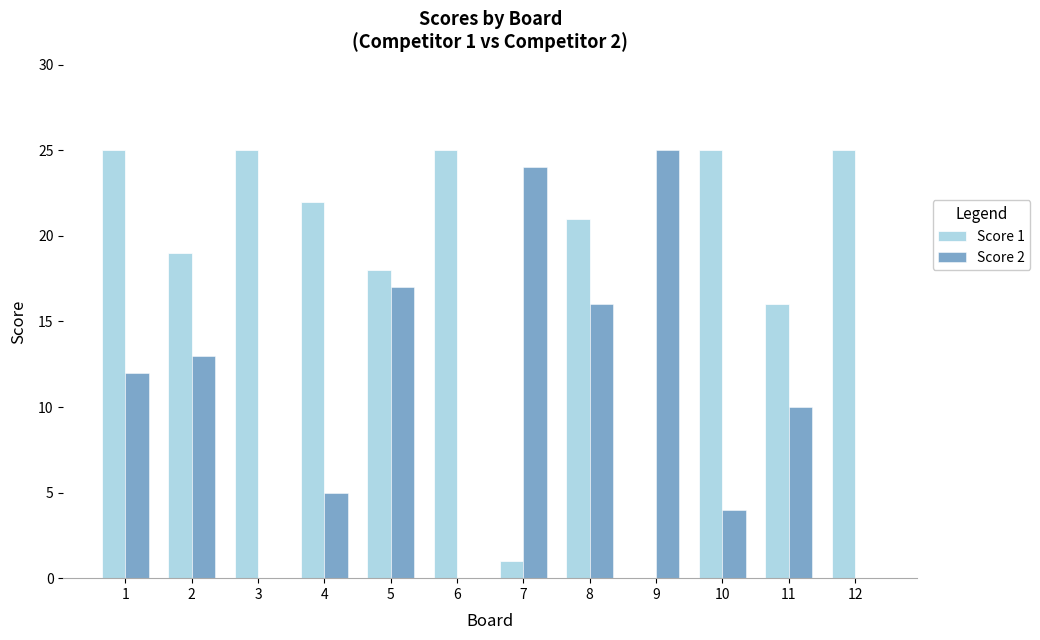

Reading right to left, what are all the values shown in this chart?

Score 1: 12=25	11=16	10=25	9=0	8=21	7=1	6=25	5=18	4=22	3=25	2=19	1=25
Score 2: 12=0	11=10	10=4	9=25	8=16	7=24	6=0	5=17	4=5	3=0	2=13	1=12